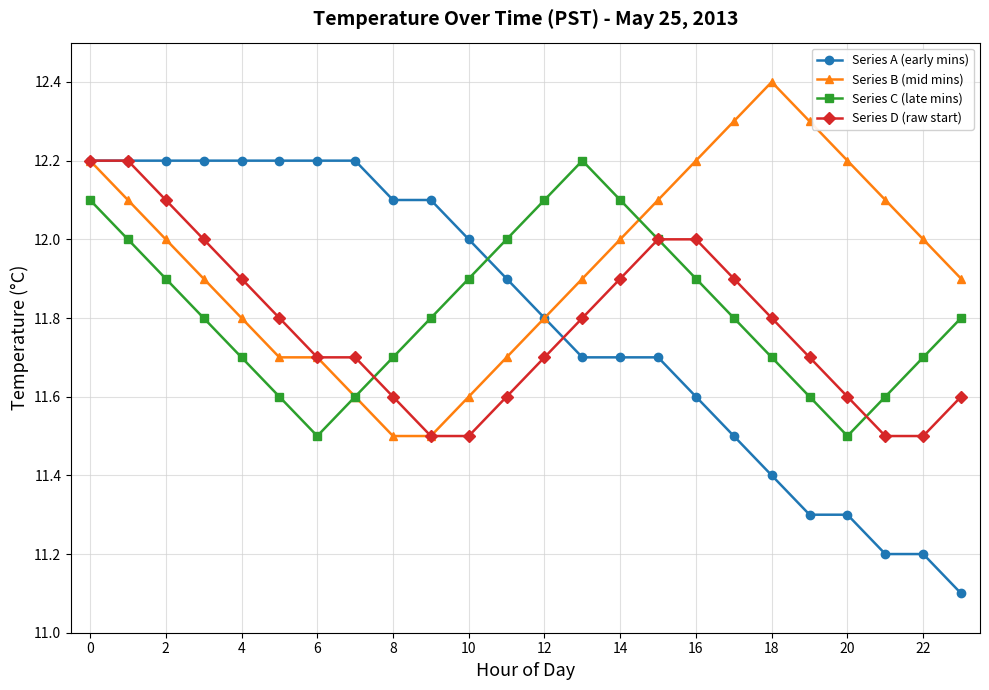

In Series C (late mins), how many points are higher than both neighbors (excluding endpoints)?

1